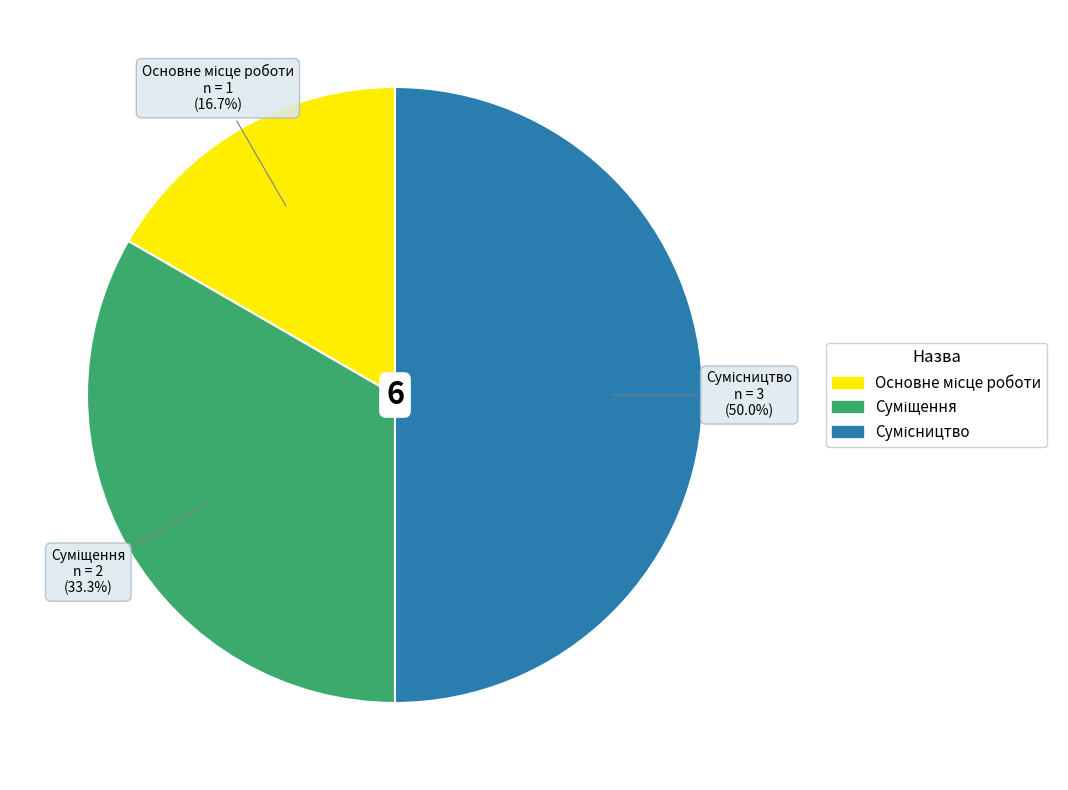

Count the number of slices in the pie.

3